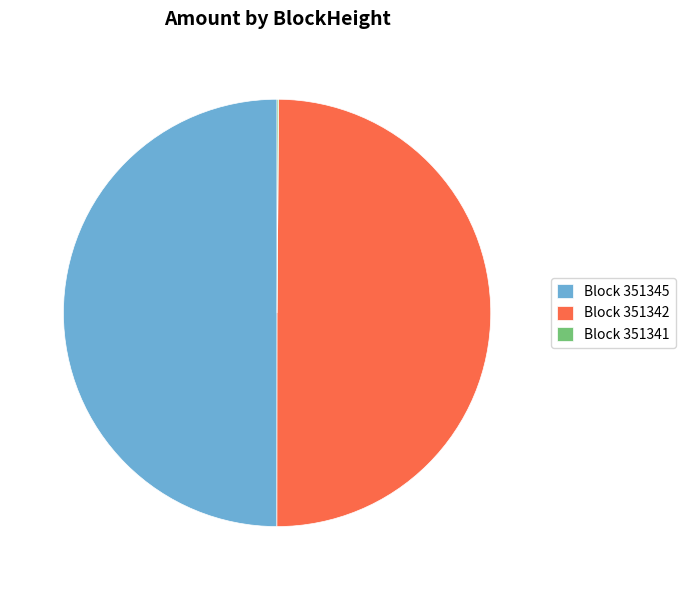

Do Block 351345 and Block 351342 together represent more than half of the pie?

Yes